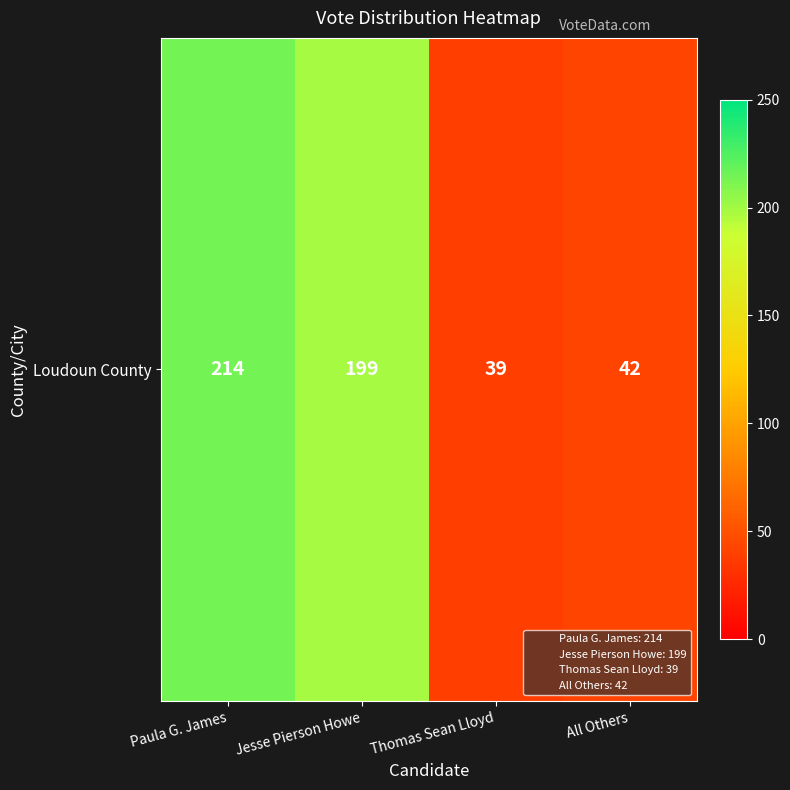

Rank the categories by value from highest to lowest.

Paula G. James, Jesse Pierson Howe, All Others, Thomas Sean Lloyd